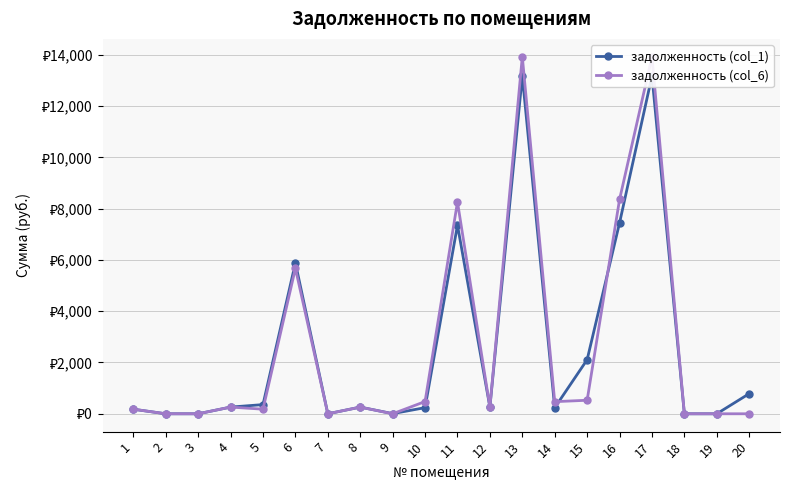

Is the value of задолженность (col_6) at 5 greater than the value of задолженность (col_1) at 13?

No